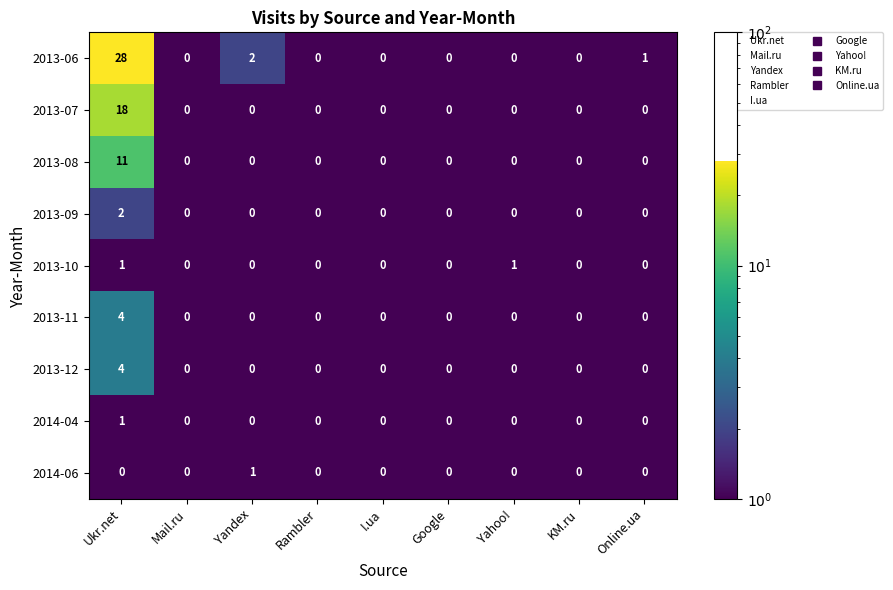

Which series has the largest range (max minus min)?

2013-06